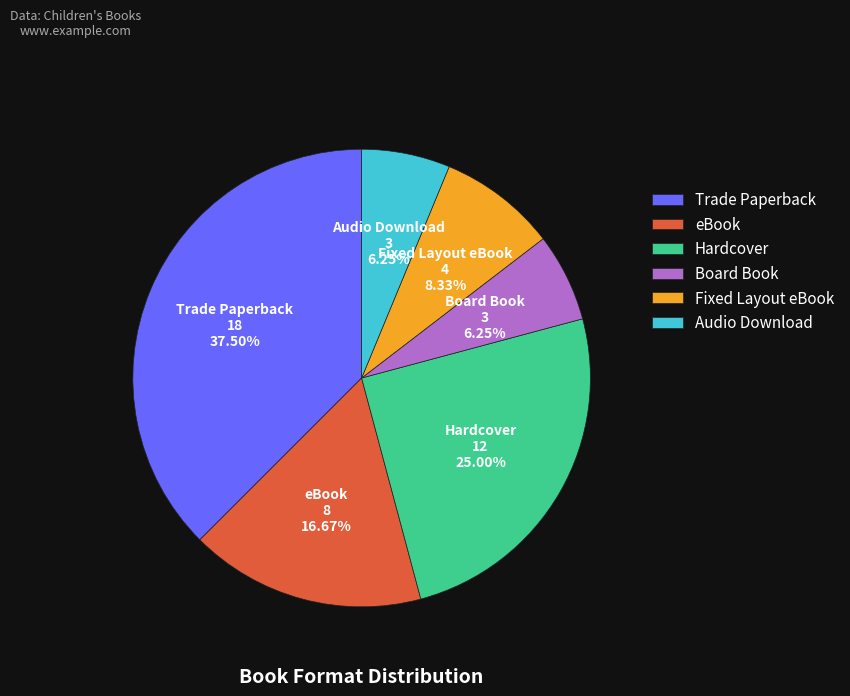

Approximately how many times larger is the value at Hardcover compared to Fixed Layout eBook?

3.0